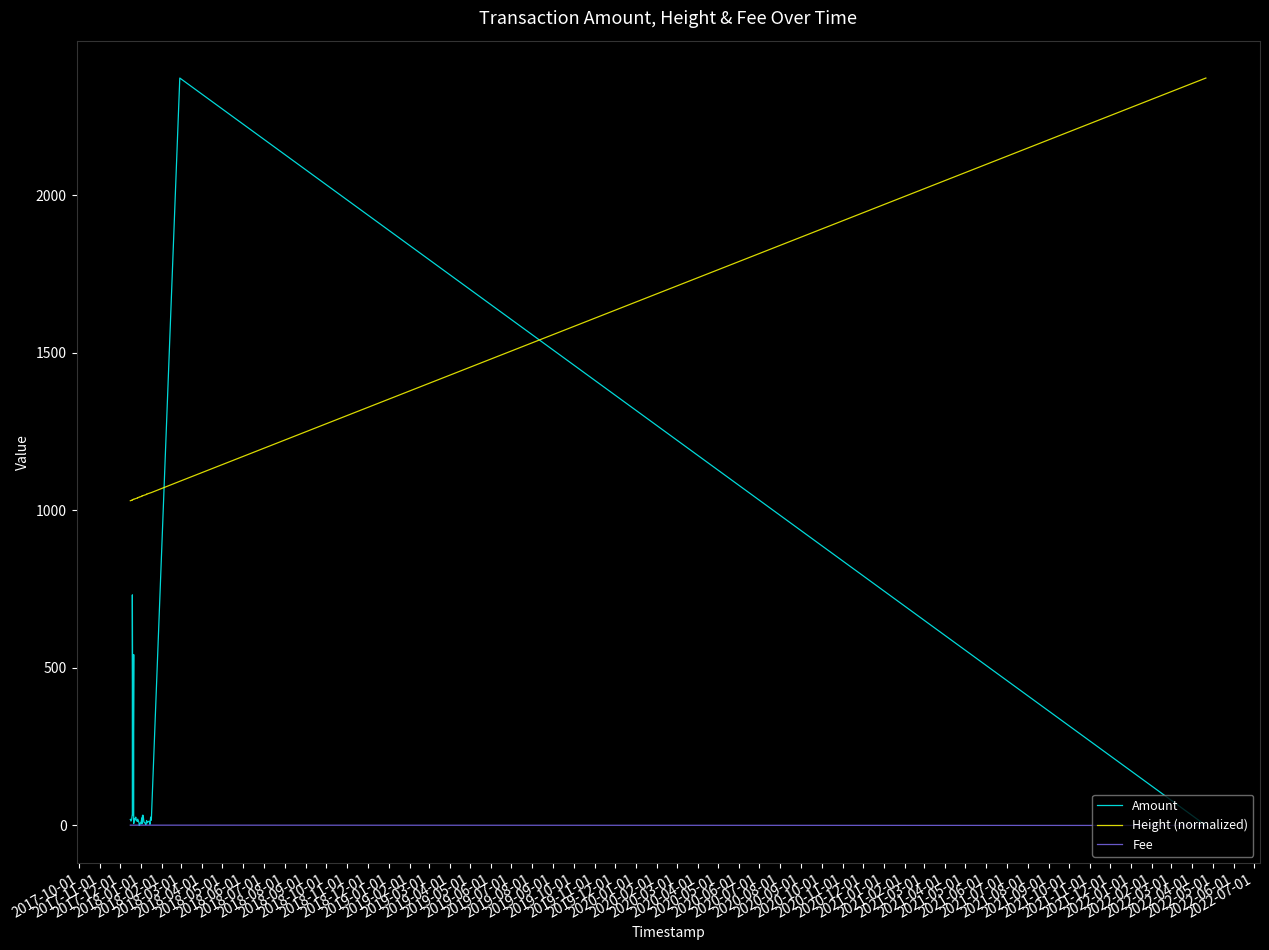

Where is the first local minimum for Height (normalized)?

2018-02-01